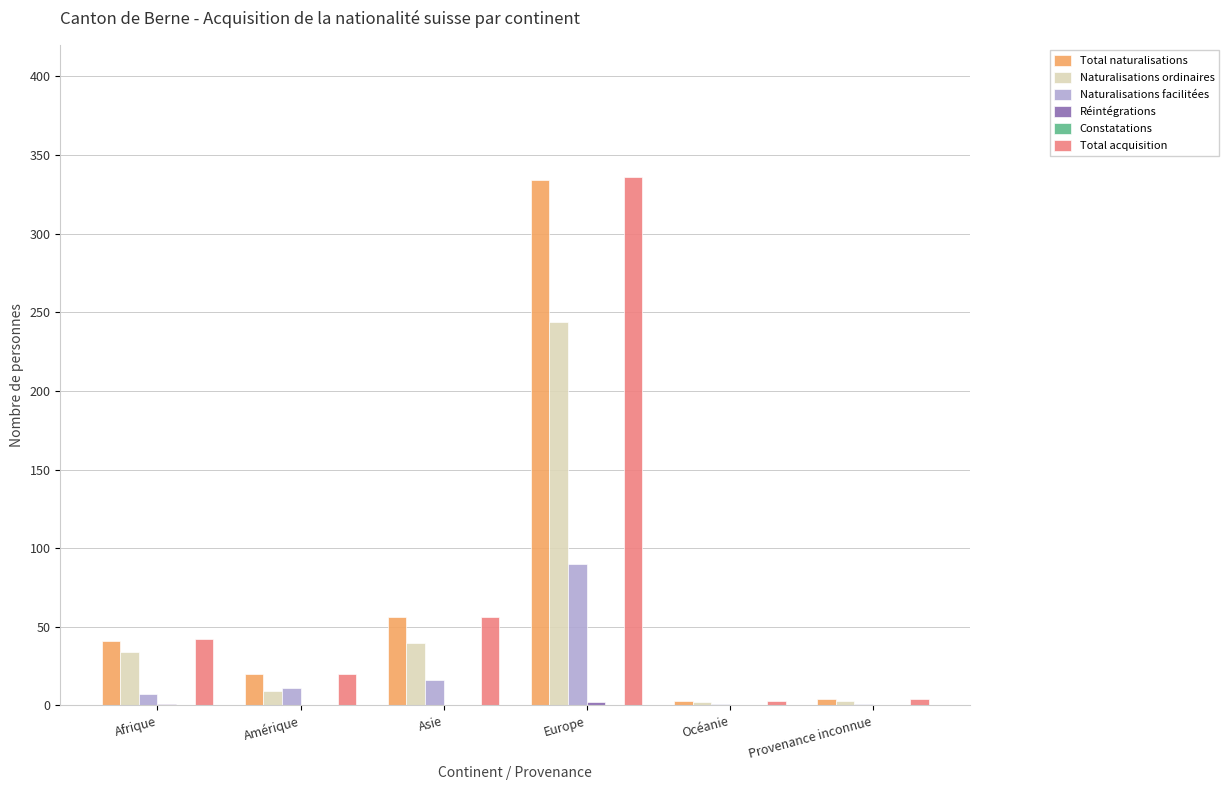

Which category has the highest value in the Total acquisition series?

Europe